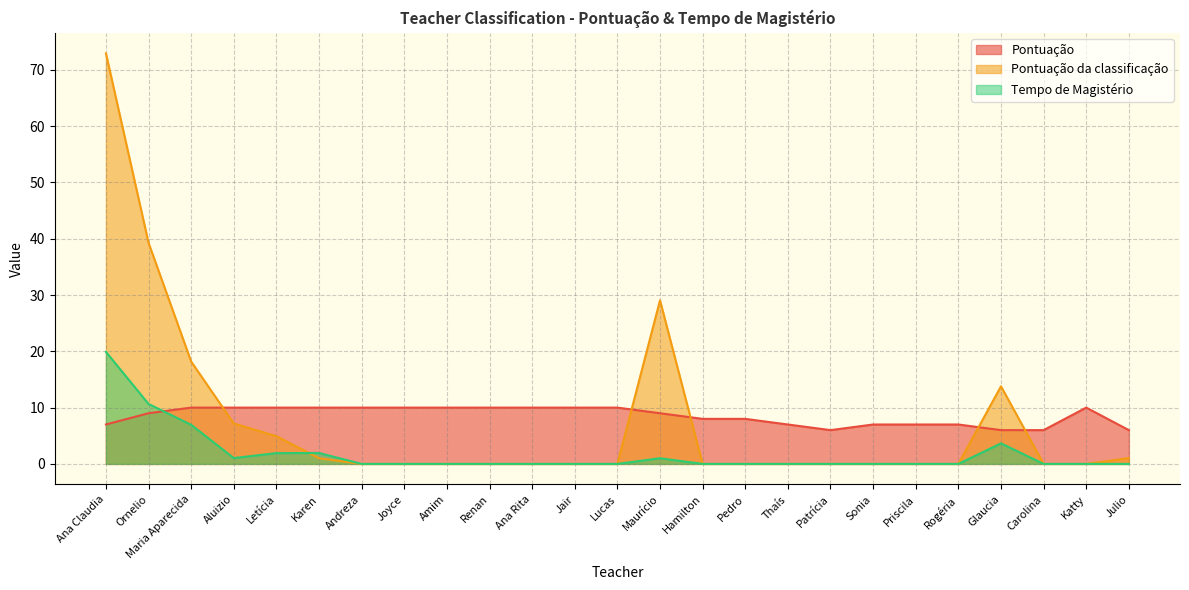

What is the spread (max minus min) of values at Maria Aparecida?

11.2